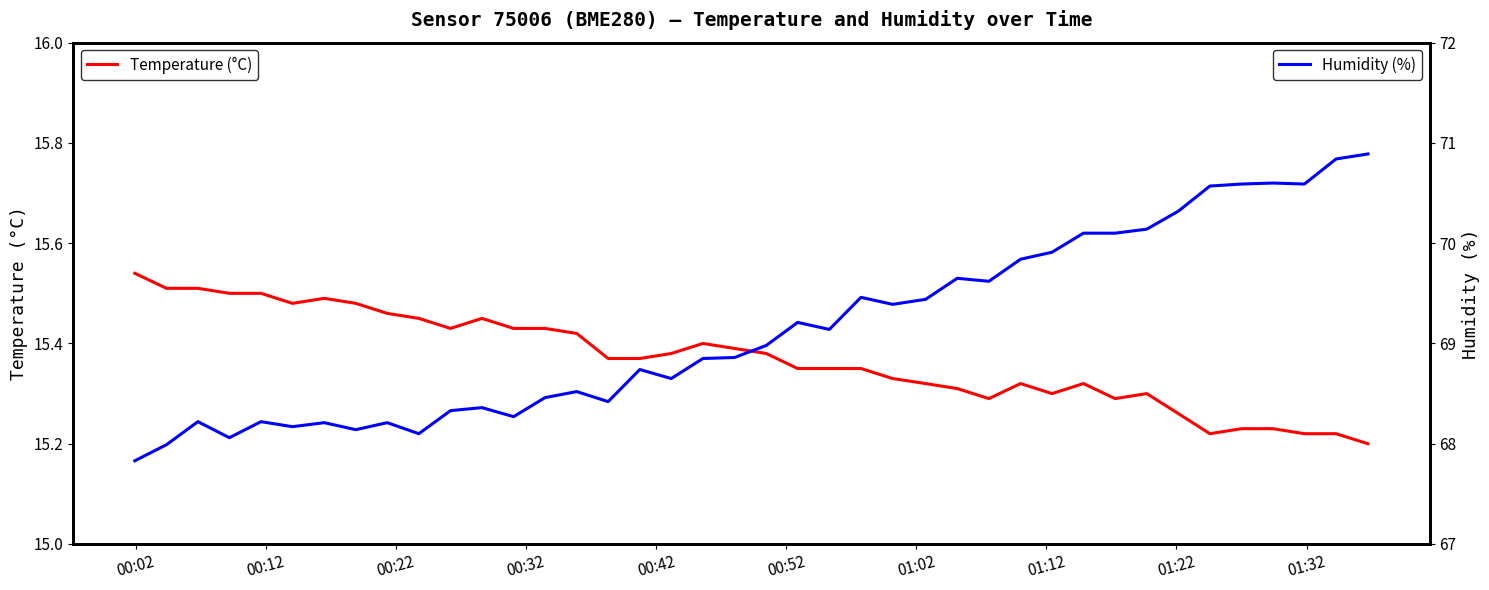

What is the sum of all Temperature (°C) values?

614.8